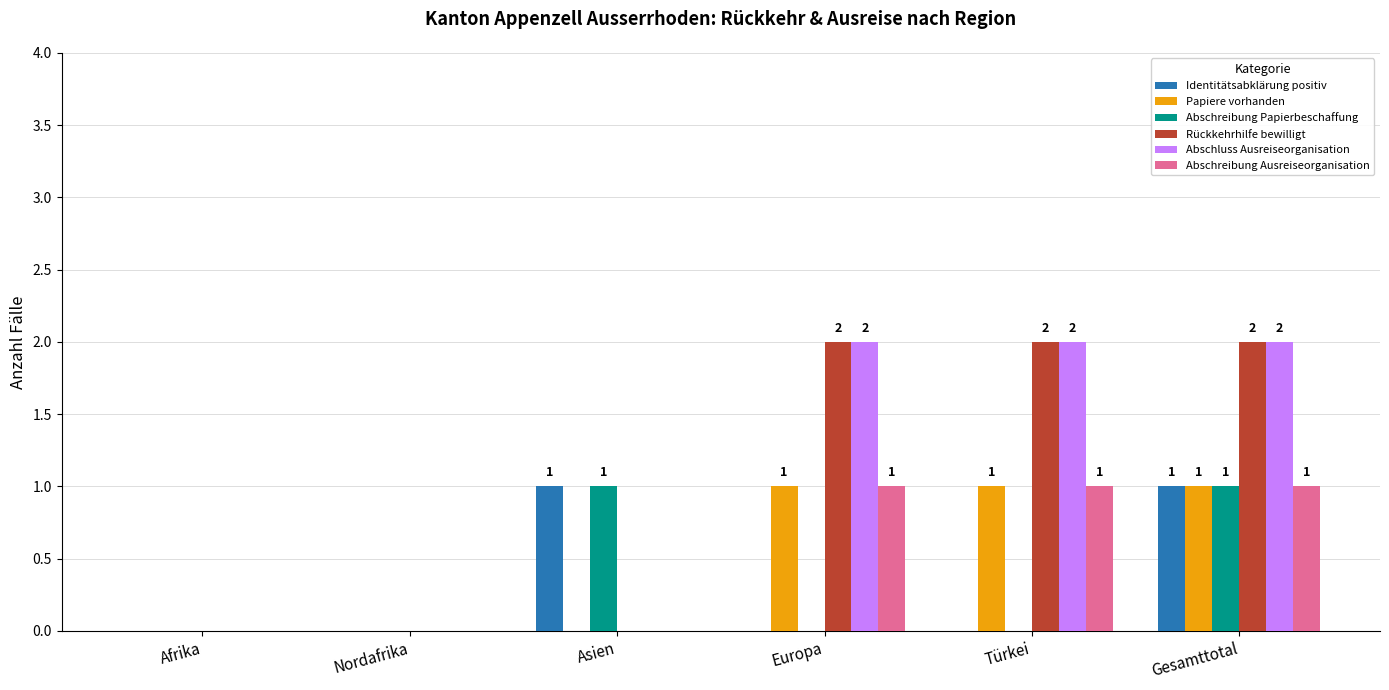

At which category is the sum across all series the highest?

Gesamttotal